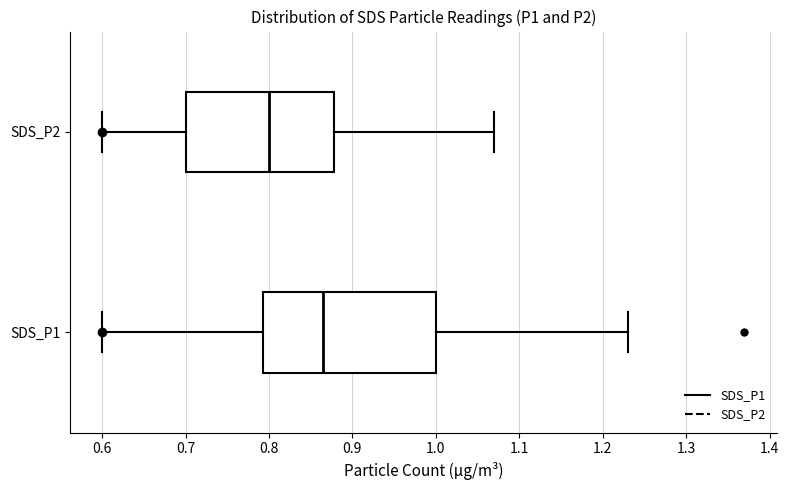

Reading bottom to top, transcribe this box plot: for each box, give where its median line is, the range the box spans, and where its two whiskers end, as read against the x-axis. The values are not printed on the chart, so give them approximately, as read against the axis.

SDS_P1: median 0.87, box 0.79 to 1.00, whiskers 0.60 to 1.23
SDS_P2: median 0.80, box 0.70 to 0.88, whiskers 0.60 to 1.07